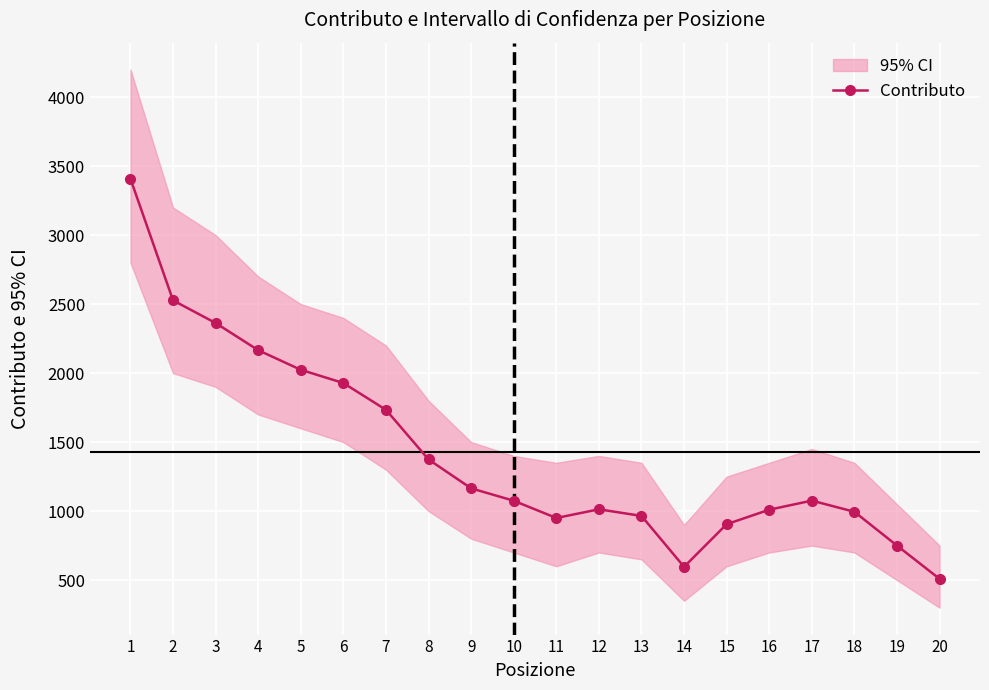

Reading left to right, transcribe all the data shown in this chart.

3408	2527	2363	2166	2024	1928	1734	1374	1165	1075	950	1013	965	596	905	1010	1076	995	750	509